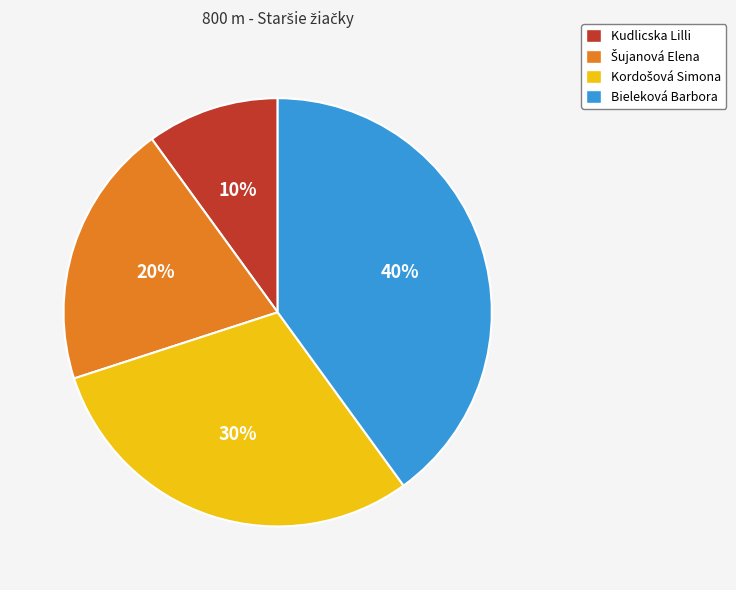

Between Kudlicska Lilli and Bieleková Barbora, which is larger?

Bieleková Barbora